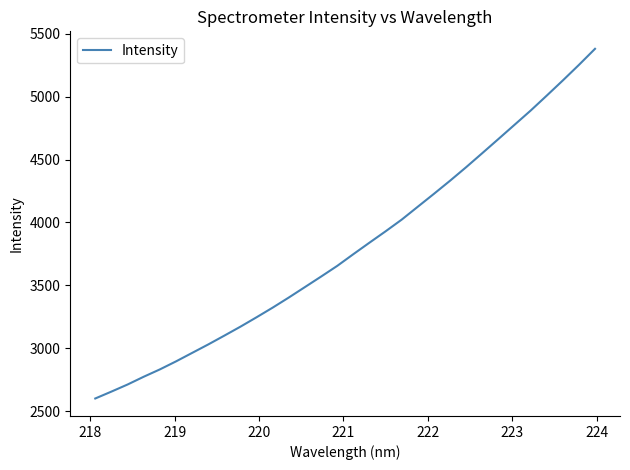

What is the minimum value shown in the chart?

2600.2